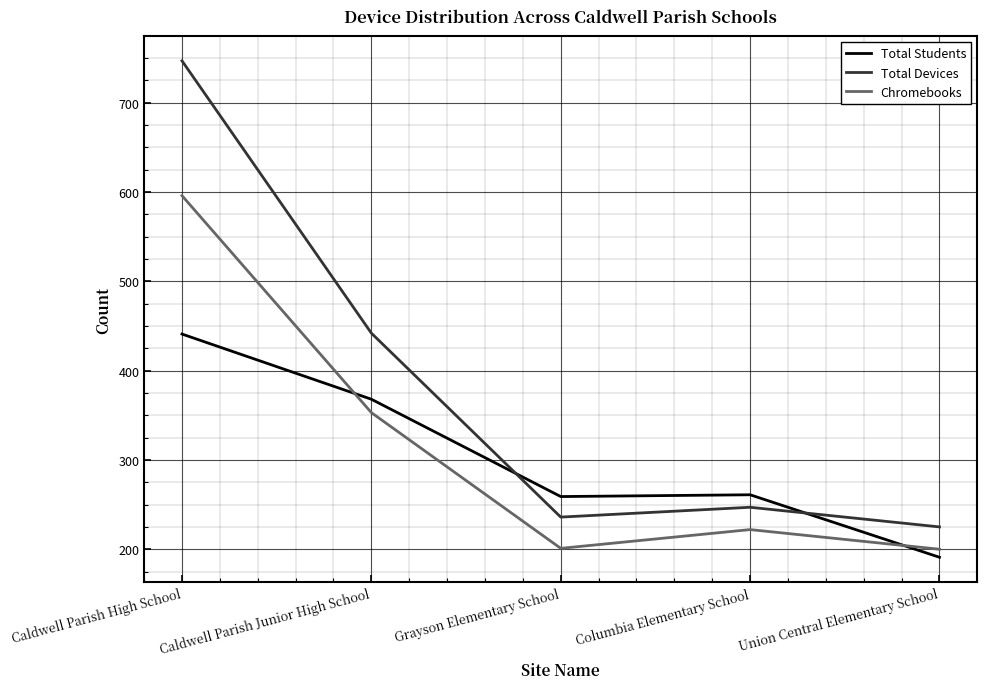

What is the greatest value displayed?

747